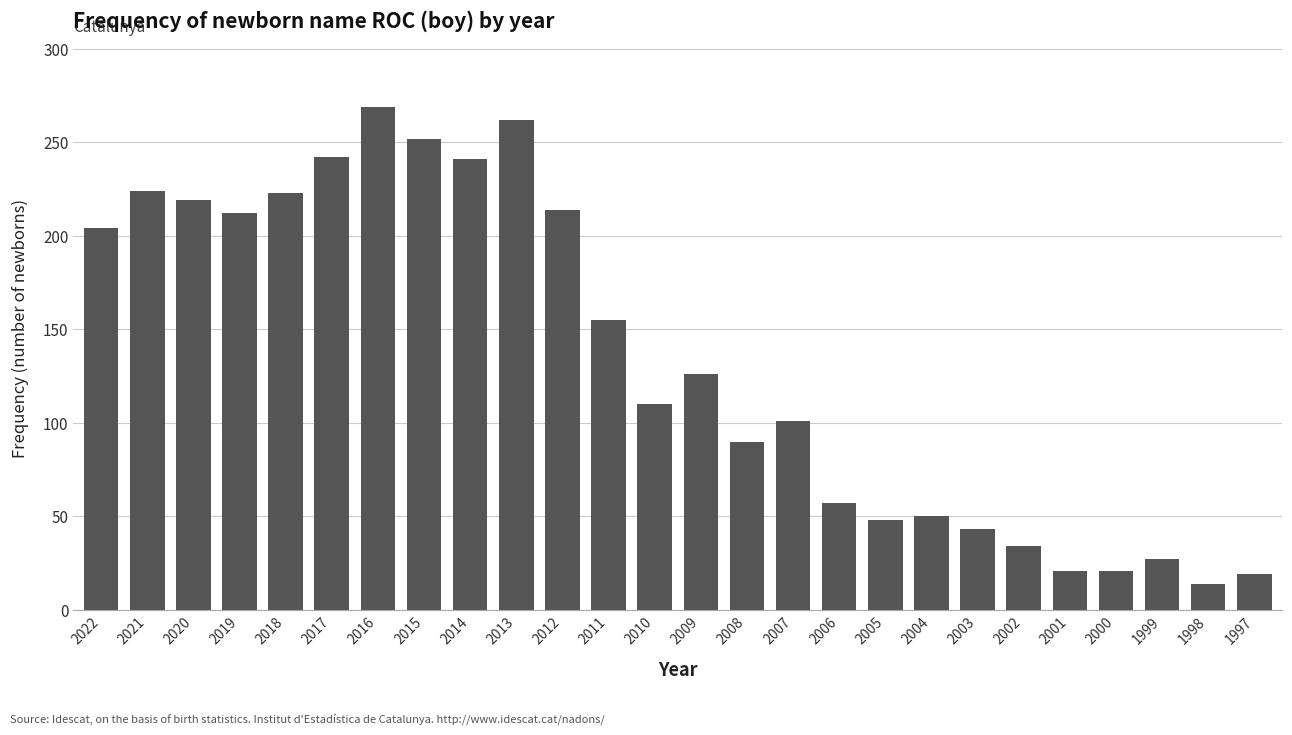

What is the change in value from 2008 to 2000?

-69